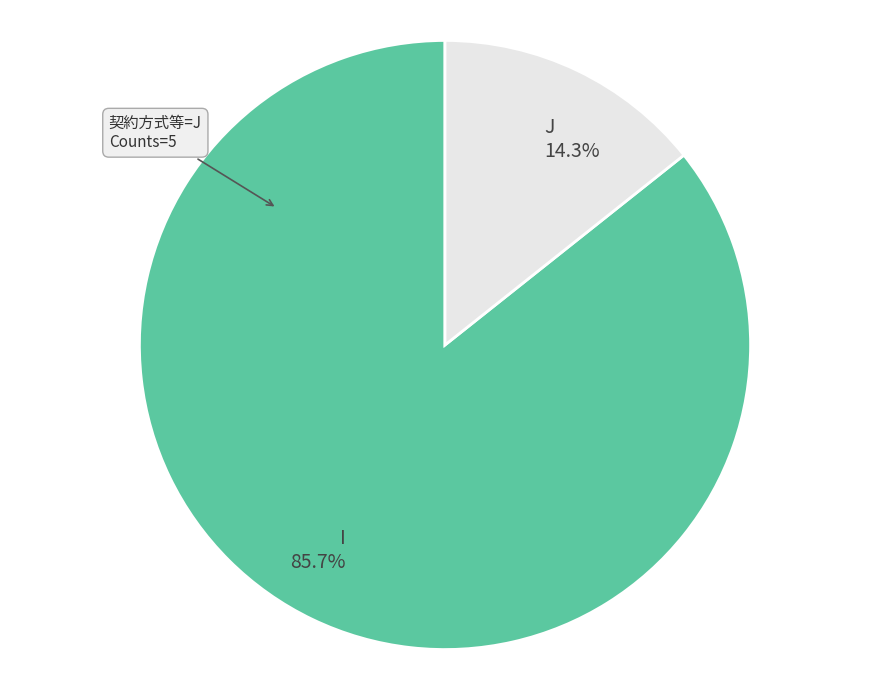

Which category has the biggest portion of the pie?

I